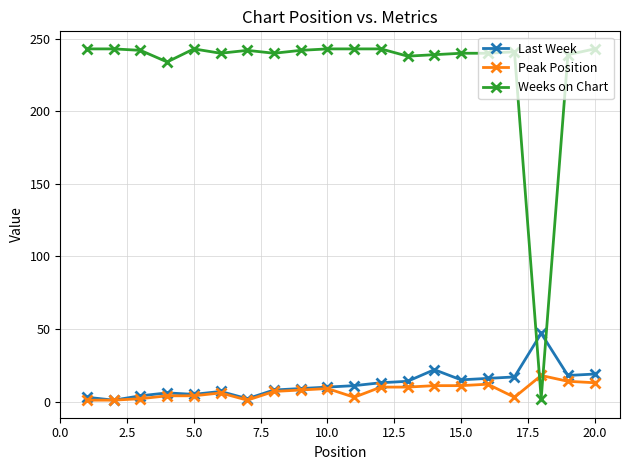

Does the chart display data point markers on the line(s)?

Yes